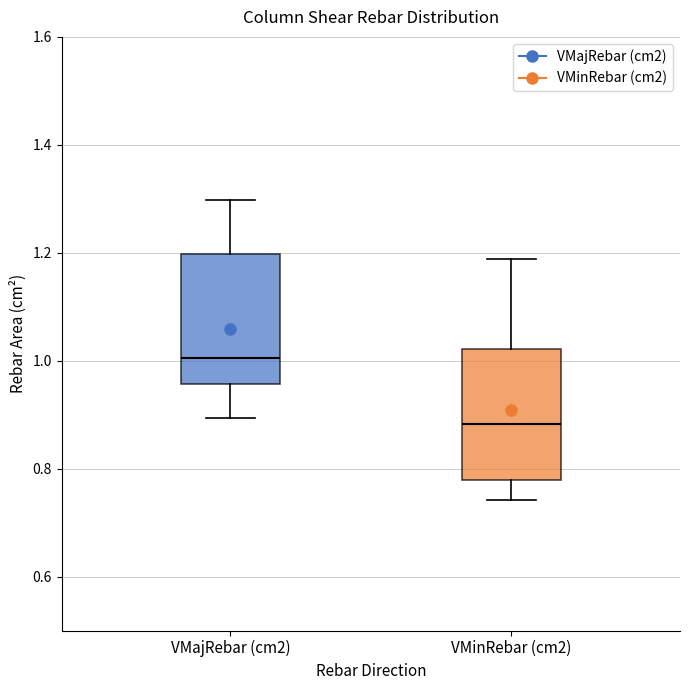

Reading left to right, read every box against the y-axis: the position of its median line, the range the box covers, and the ends of its whiskers. The values are not printed on the chart, so give them approximately, as read against the axis.

VMajRebar (cm2): median 1.00, box 0.96 to 1.20, whiskers 0.90 to 1.30
VMinRebar (cm2): median 0.88, box 0.78 to 1.02, whiskers 0.74 to 1.18